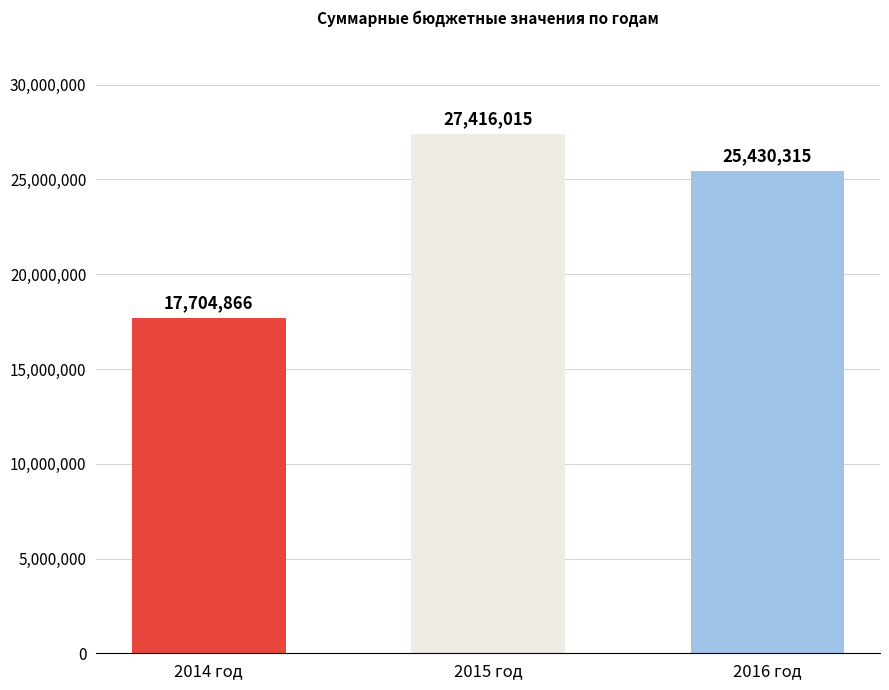

List the labels in order of value, largest first.

2015 год, 2016 год, 2014 год